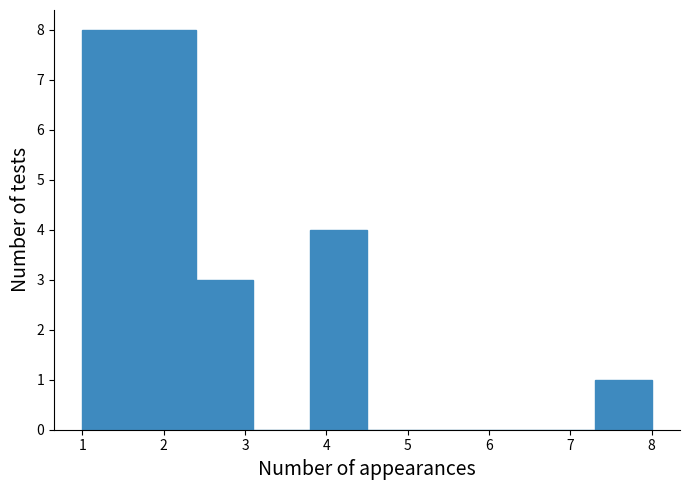

Reading left to right, transcribe this chart: for each bar, give the range it covers on the x-axis and its height. The values are not printed on the chart, so give them approximately, as read against the axis.

1.0 to 1.7: 8
1.7 to 2.4: 8
2.4 to 3.1: 3
3.1 to 3.8: 0
3.8 to 4.5: 4
4.5 to 5.2: 0
5.2 to 5.9: 0
5.9 to 6.6: 0
6.6 to 7.3: 0
7.3 to 8.0: 1